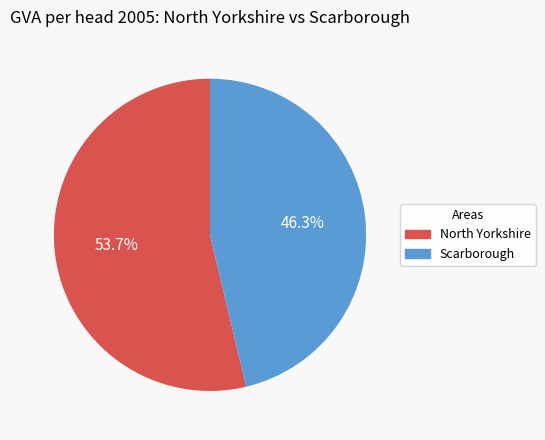

To the nearest percent, what portion does Scarborough represent?

46%